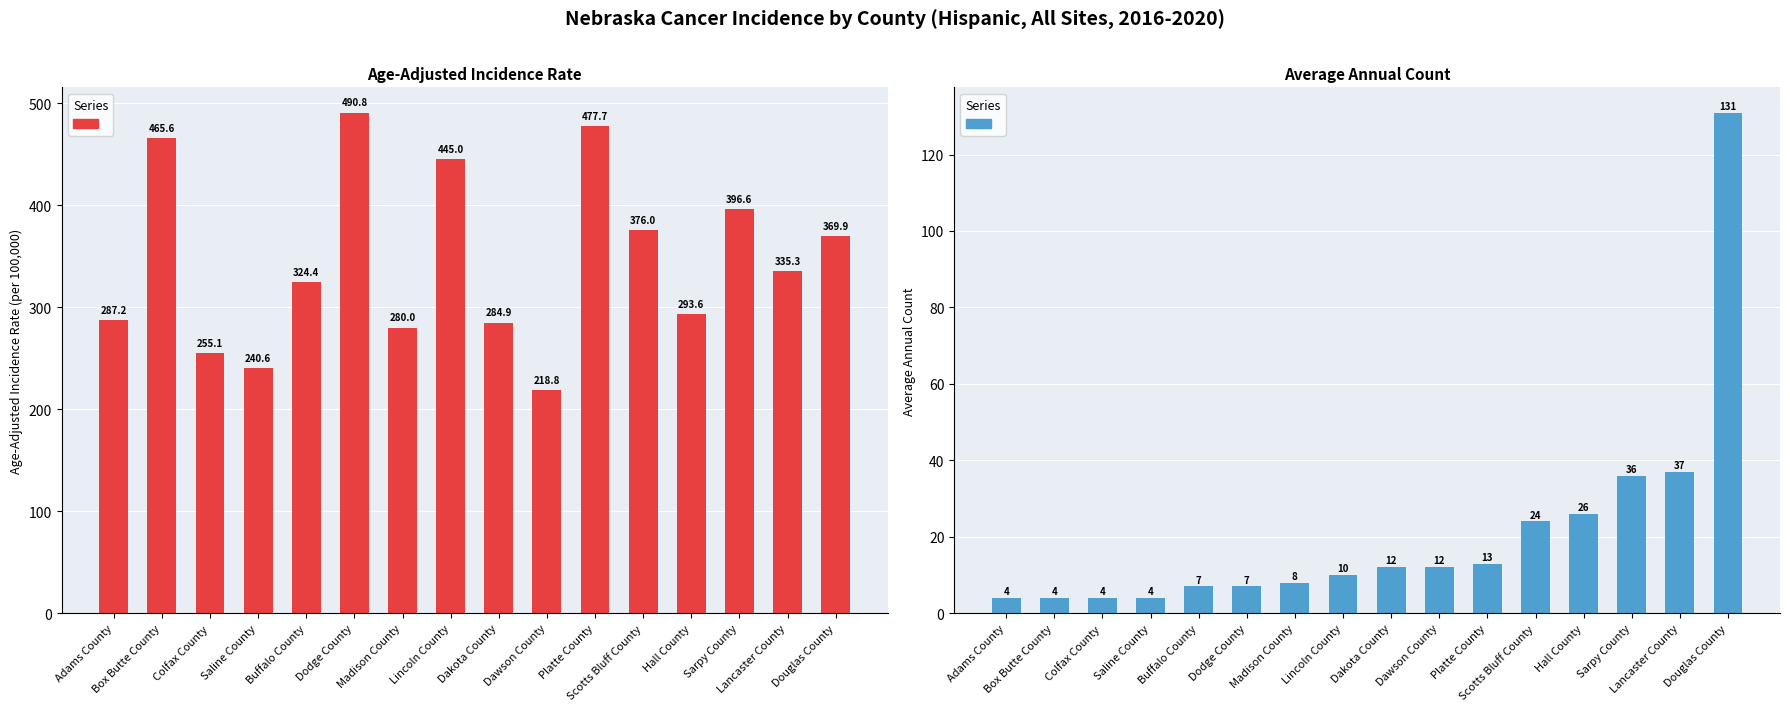

At which label does Avg Annual Count reach its peak?

Douglas County